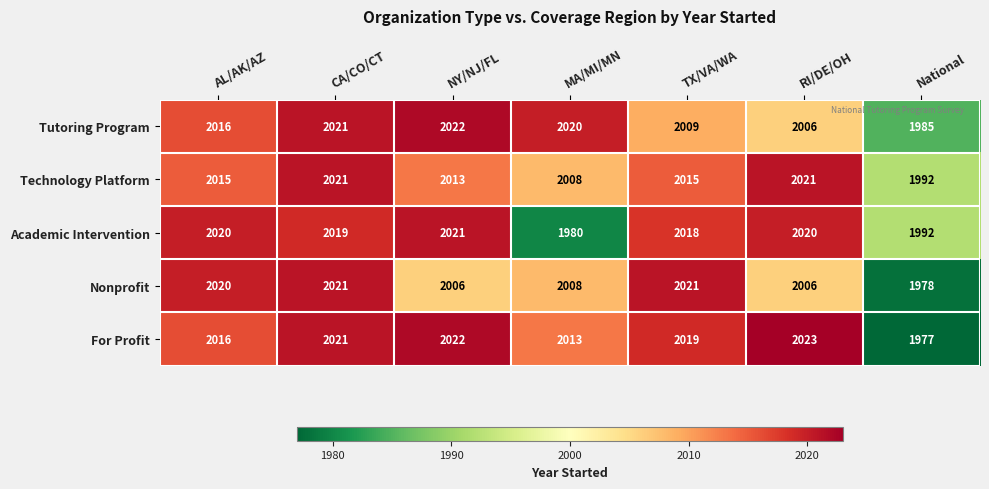

At which category does the chart reach its minimum across all series?

National